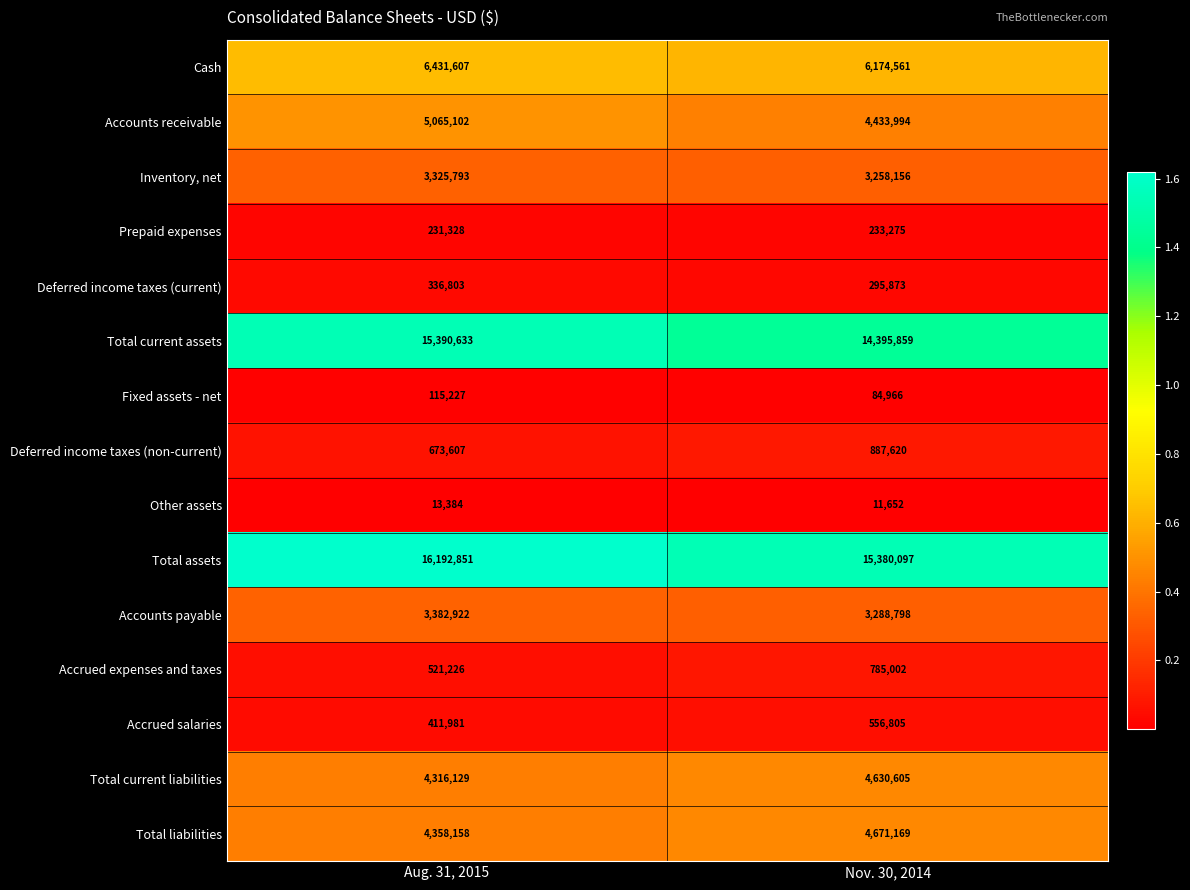

Which category has the highest value across all series?

Aug. 31, 2015